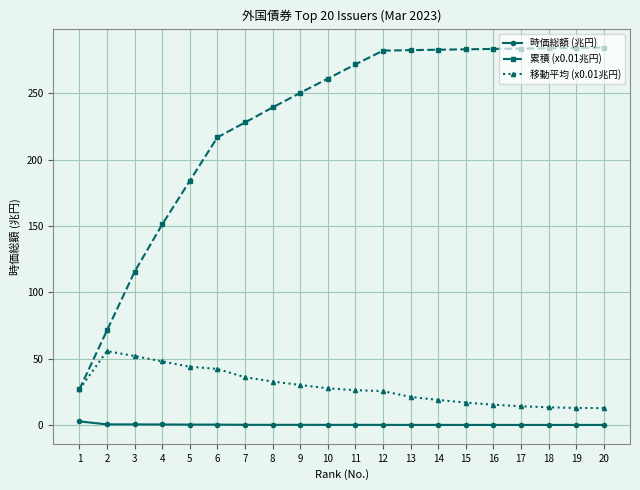

The value of 累積 (x0.01兆円) at 11 is 160.9. True or false?

False